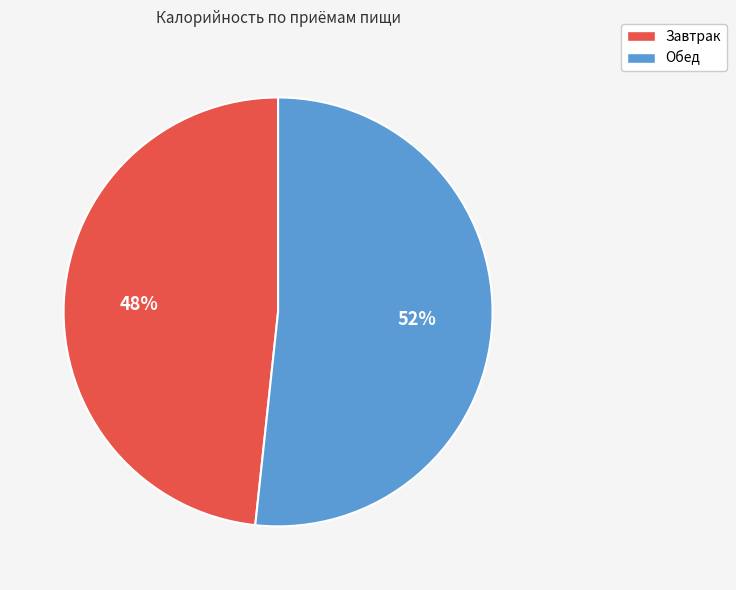

Which has a higher value, Обед or Завтрак?

Обед